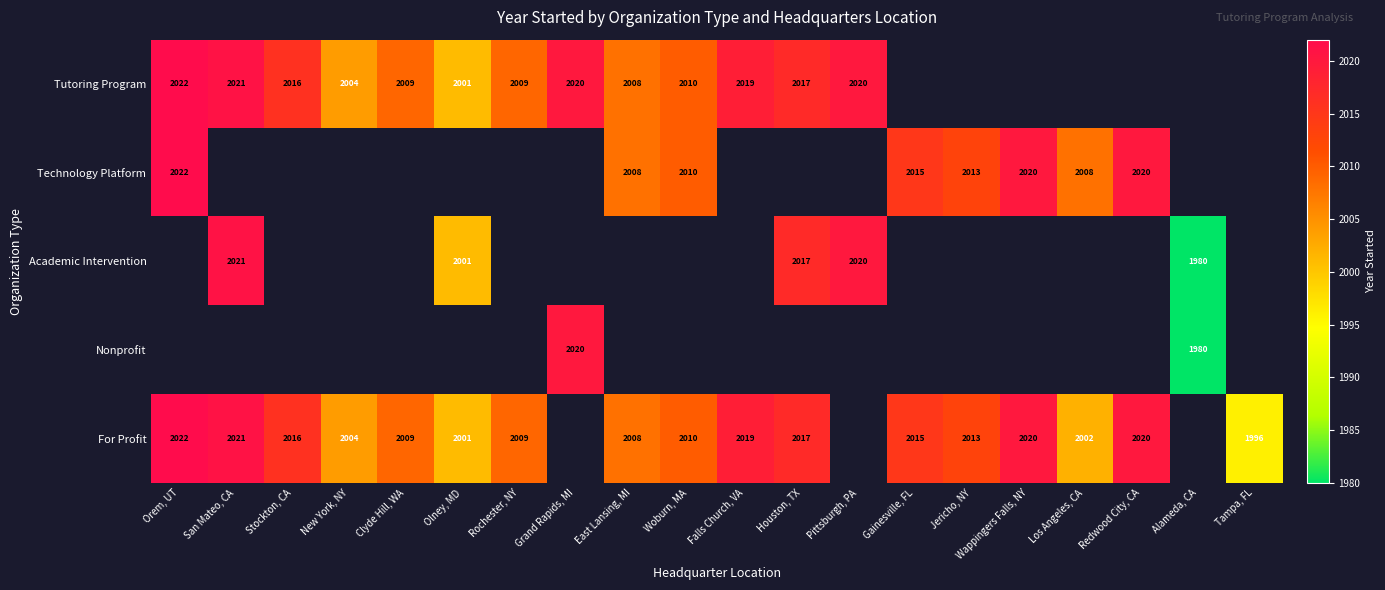

What is the sum of the Tutoring Program values at Pittsburgh, PA and Falls Church, VA?

4039